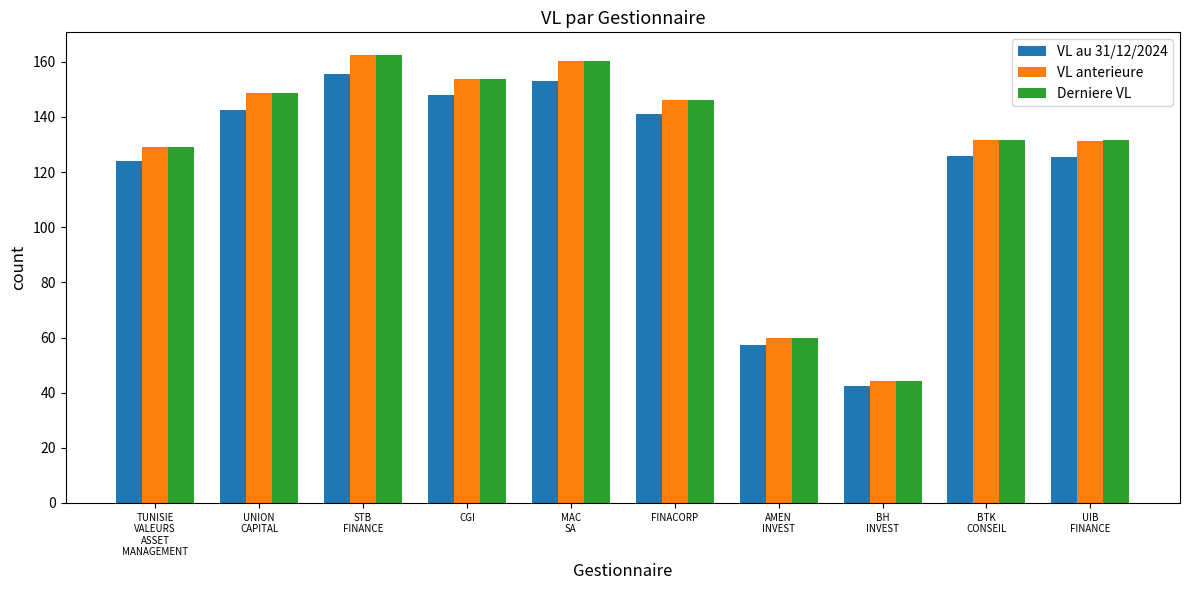

What is the spread (max minus min) of values at CGI?

5.9